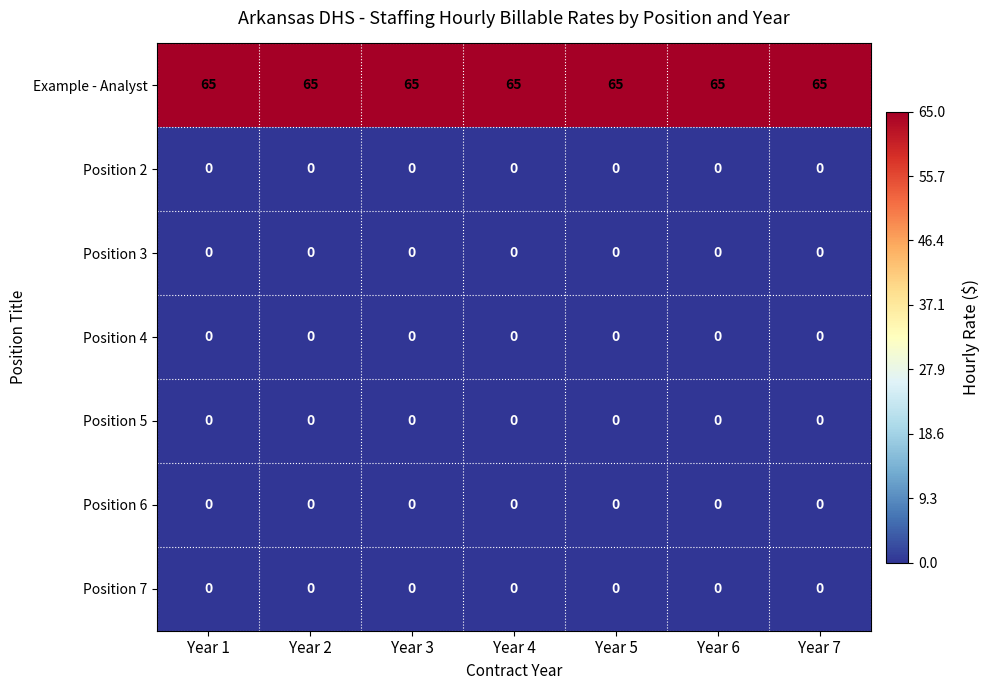

How many distinct data groups are displayed?

7